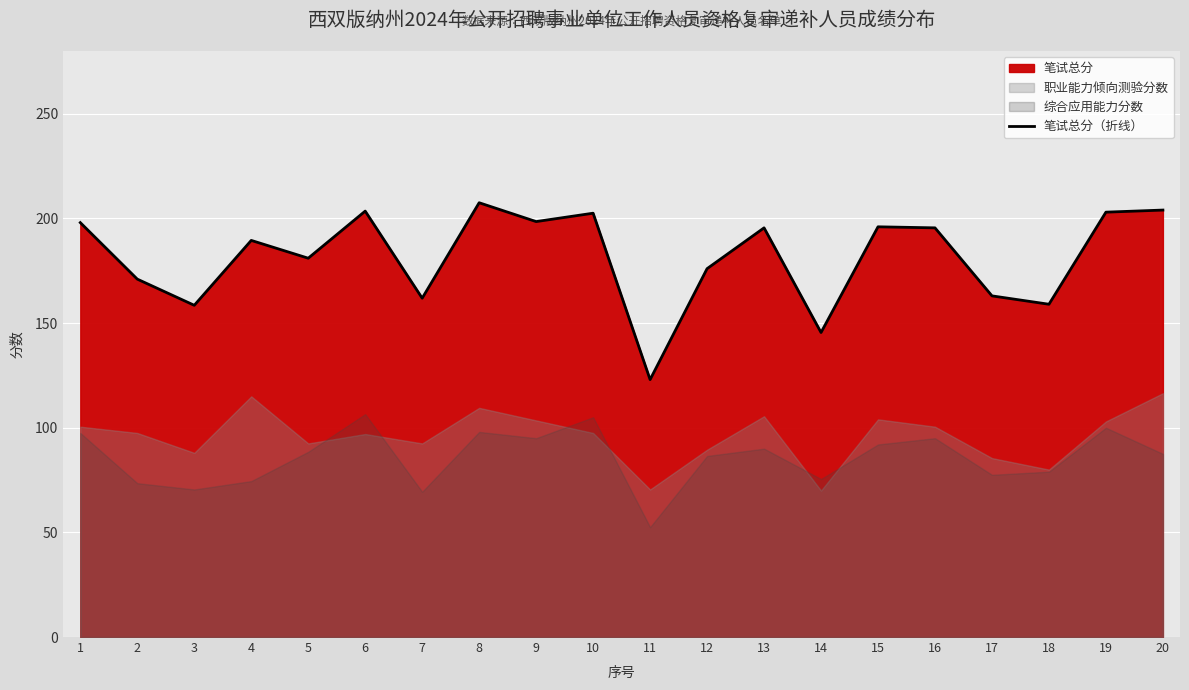

Does the chart display data point markers on the line(s)?

No